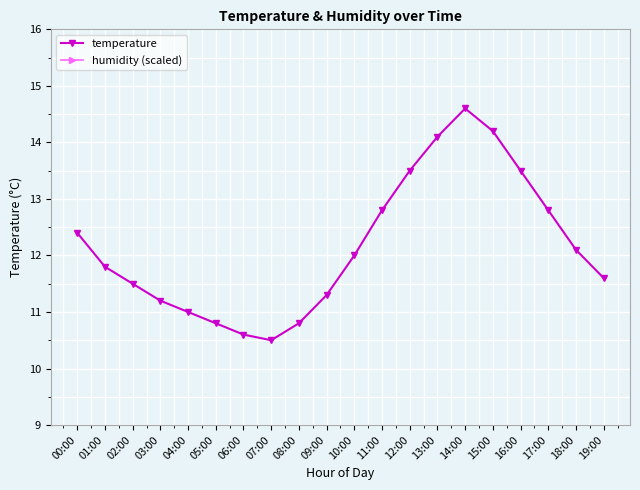

Between 07:00 and 16:00, which is larger?

16:00